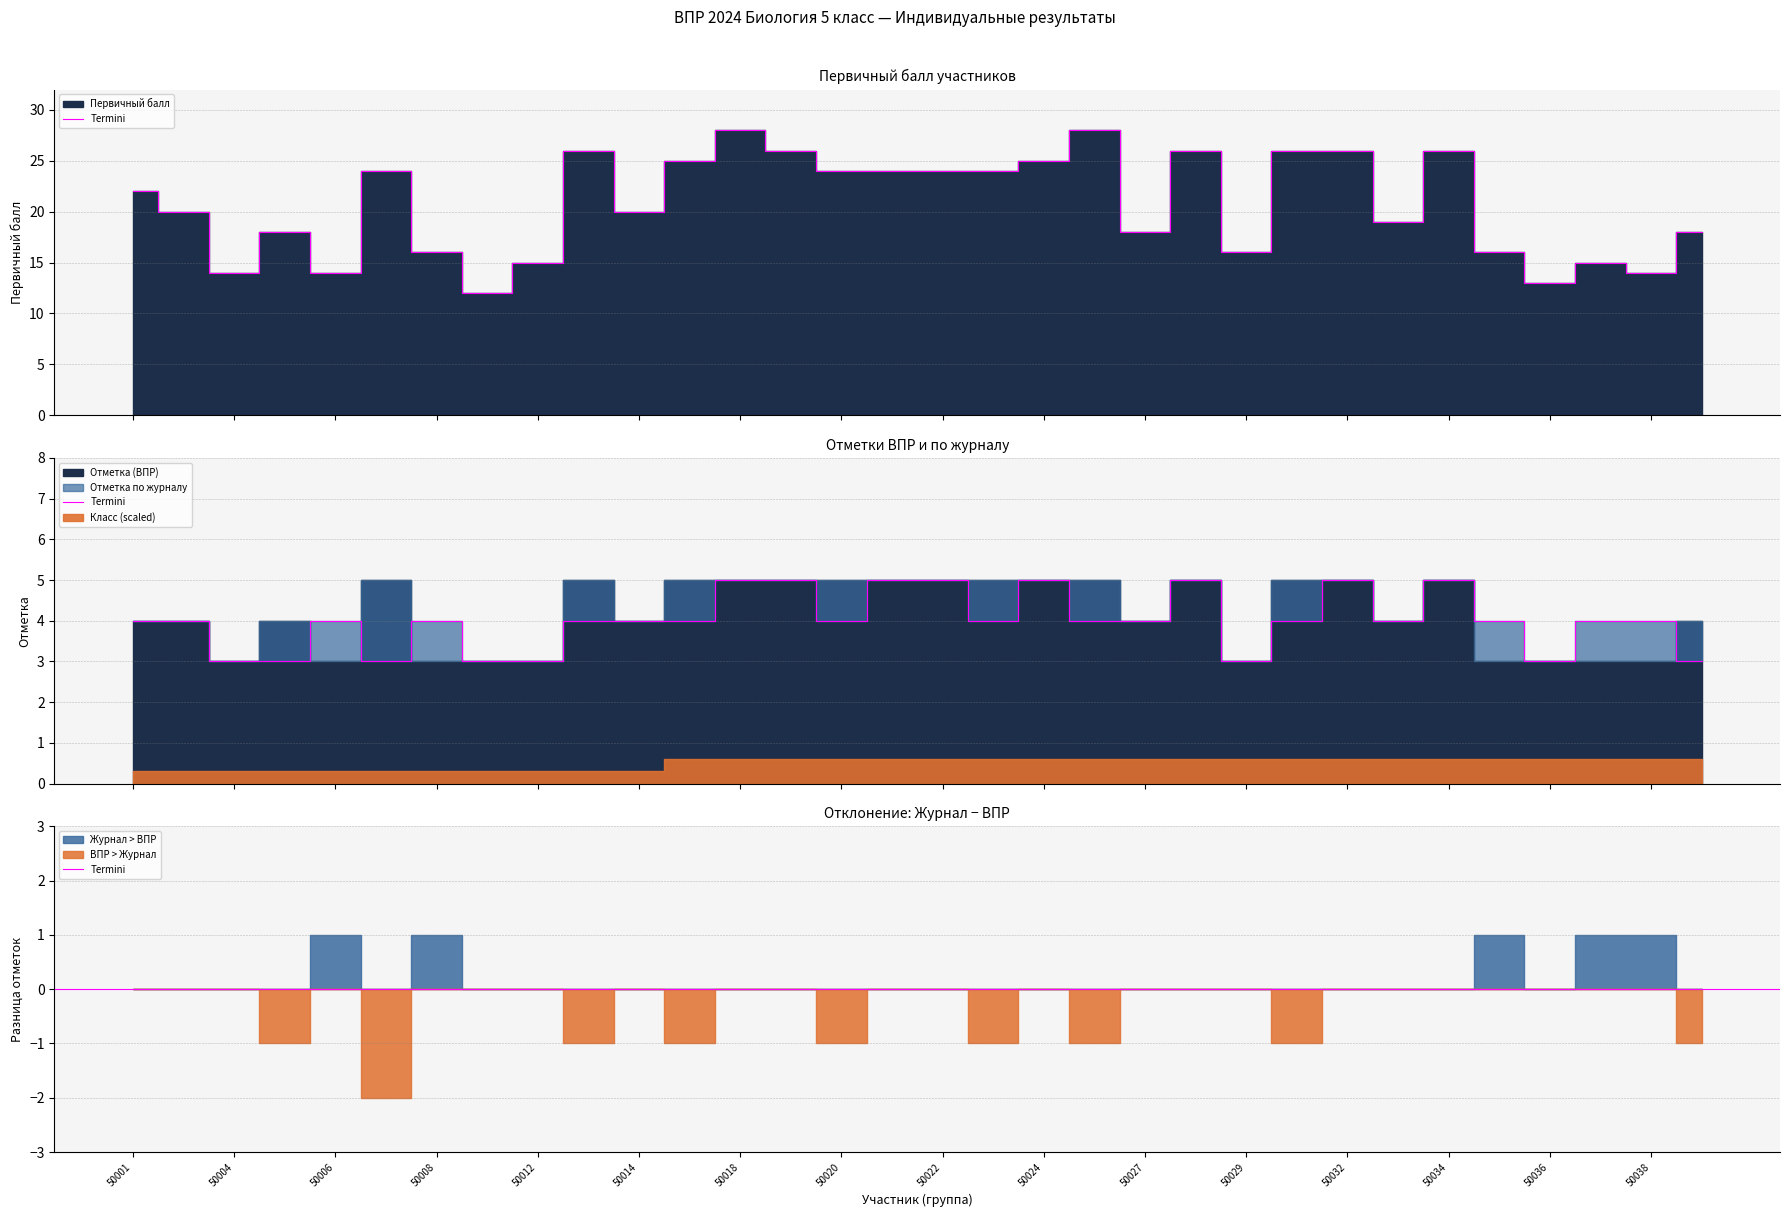

What is the average value of the Отметка по журналу series?

4